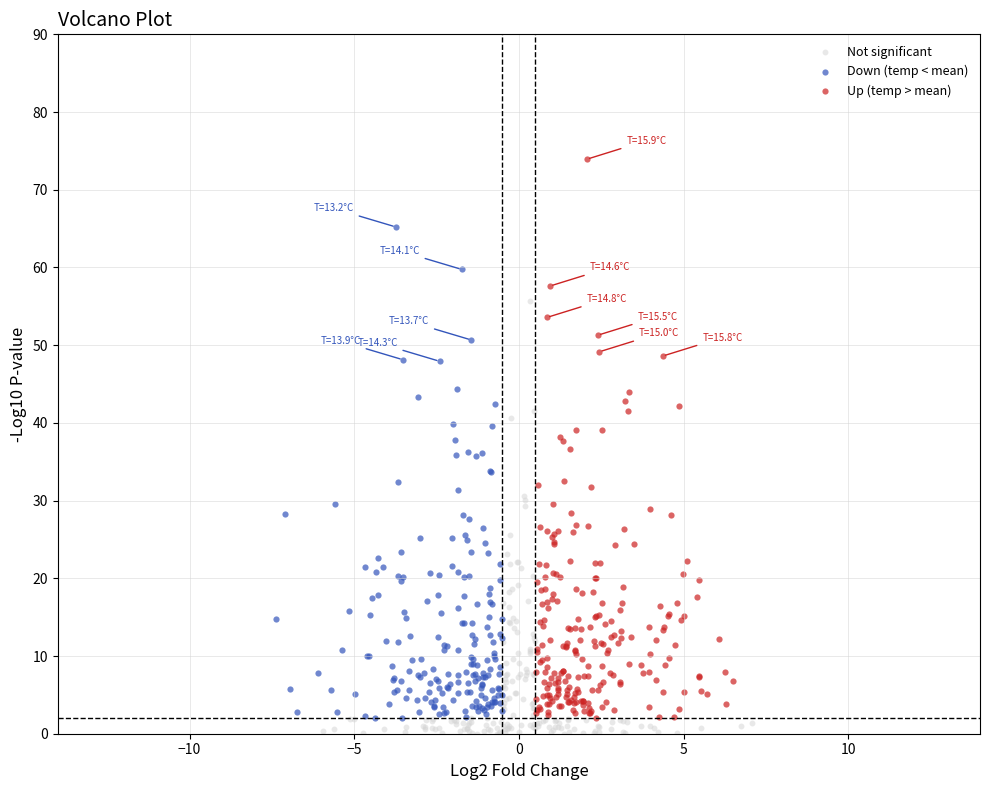

Which series reaches the maximum Y coordinate?

Up (temp > mean)